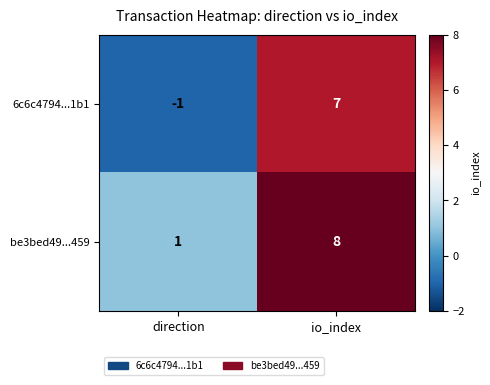

The value of 6c6c4794...1b1 at io_index is 12. True or false?

False